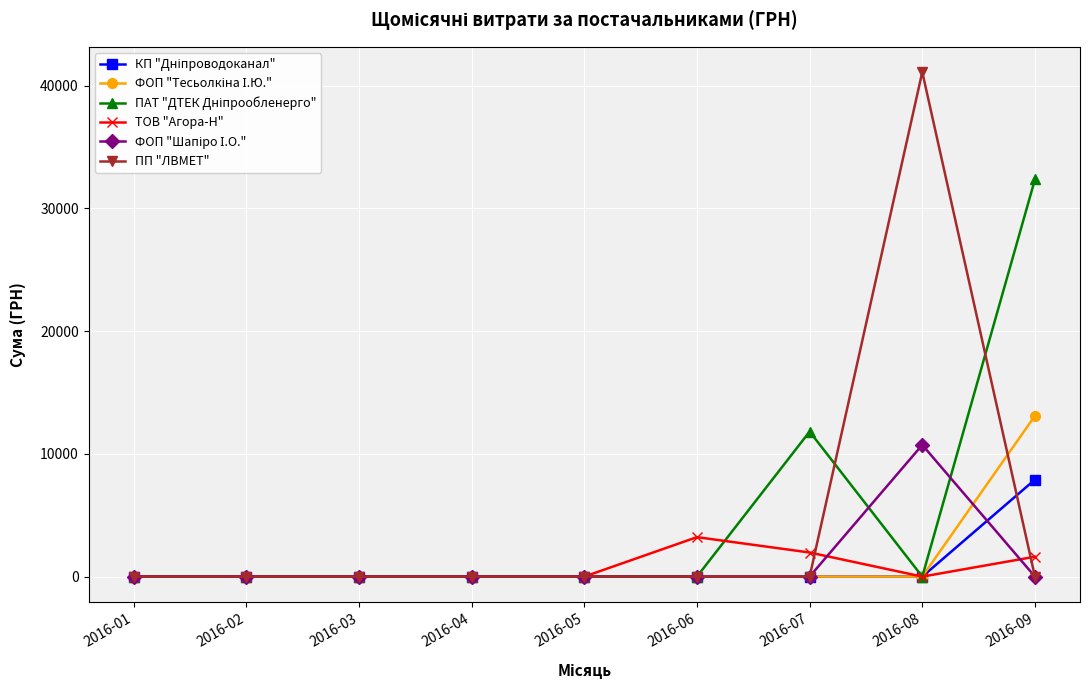

Which series changed the most between 2016-04 and 2016-06?

ТОВ "Агора-Н"